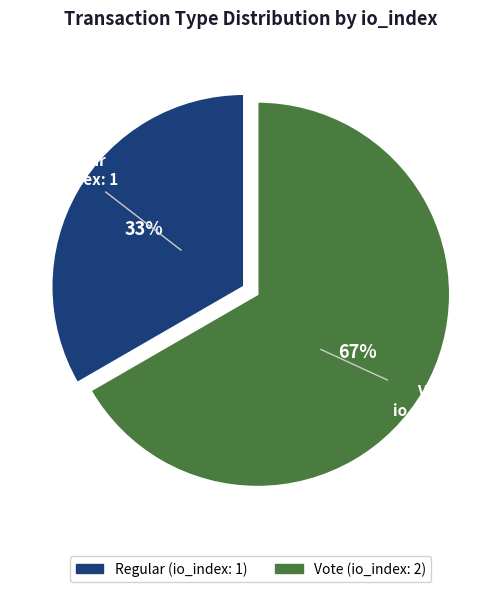

Does any single category account for the majority?

Yes